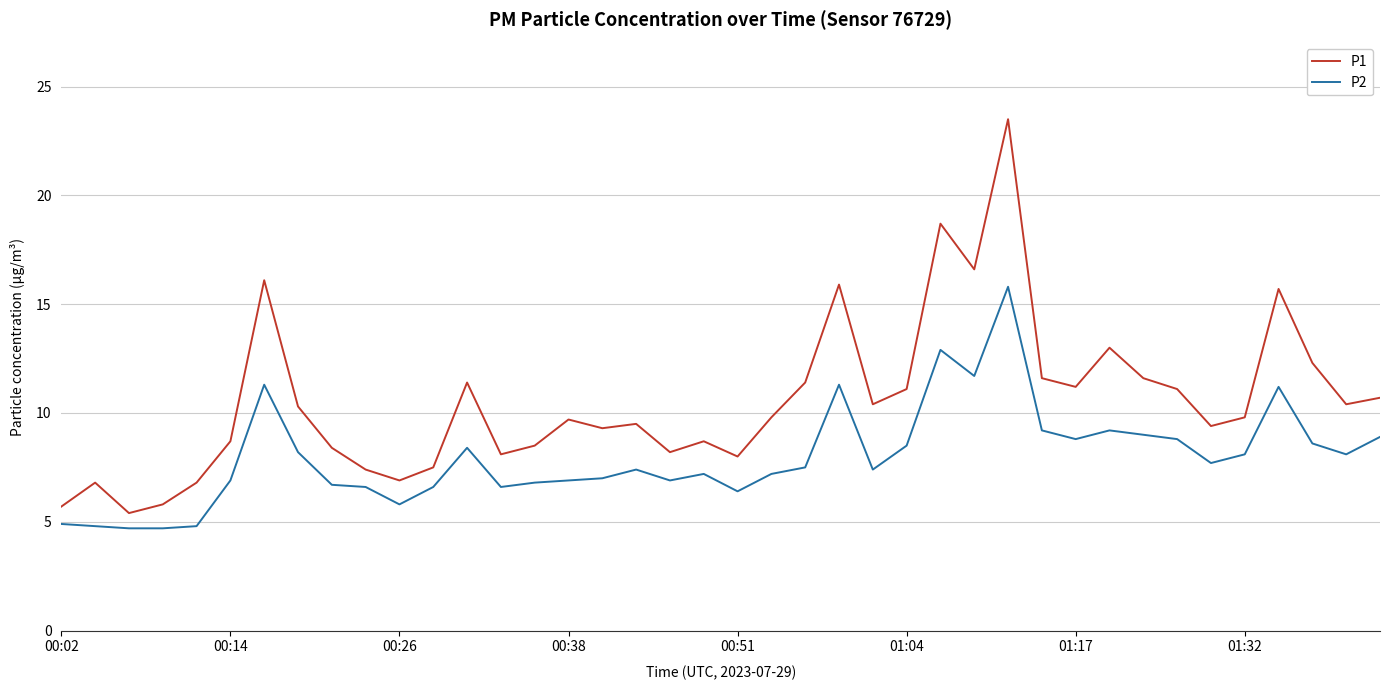

Count the number of categories in the chart.

40